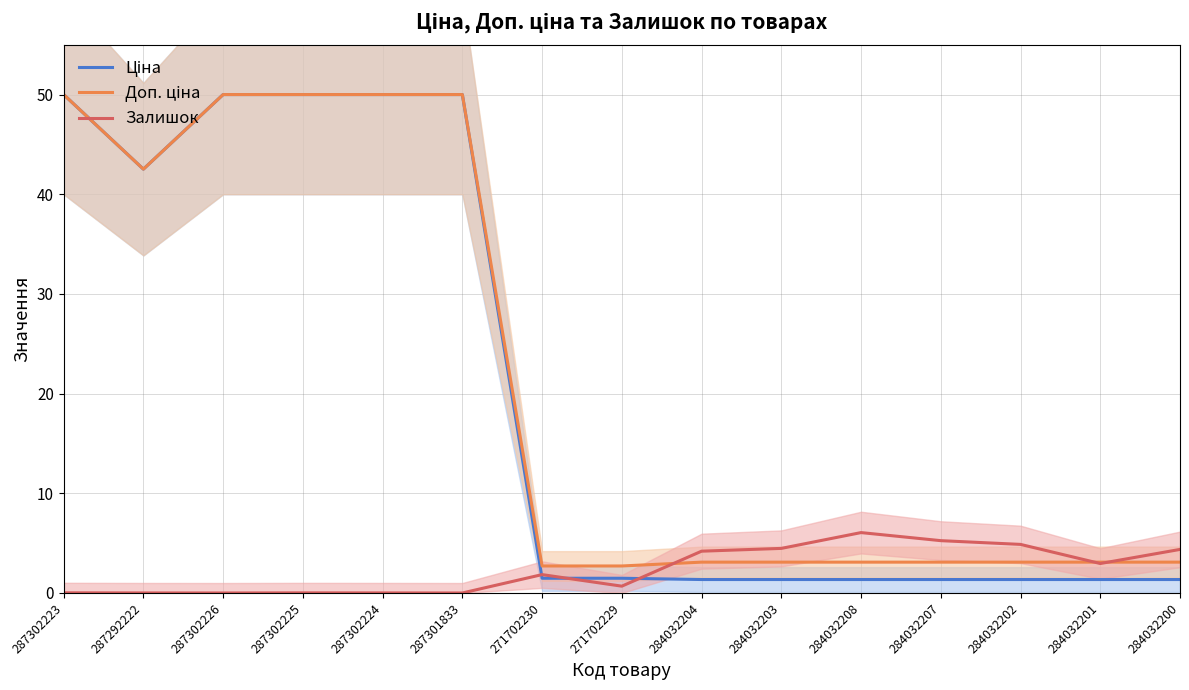

Which series has the largest range (max minus min)?

Ціна